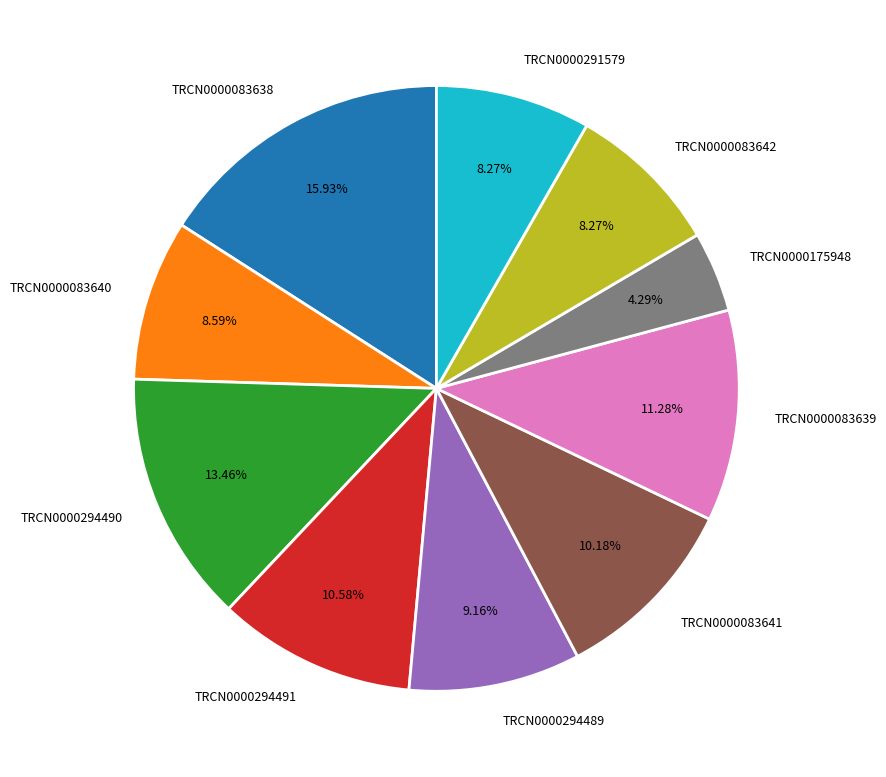

How many segments does this pie chart have?

10